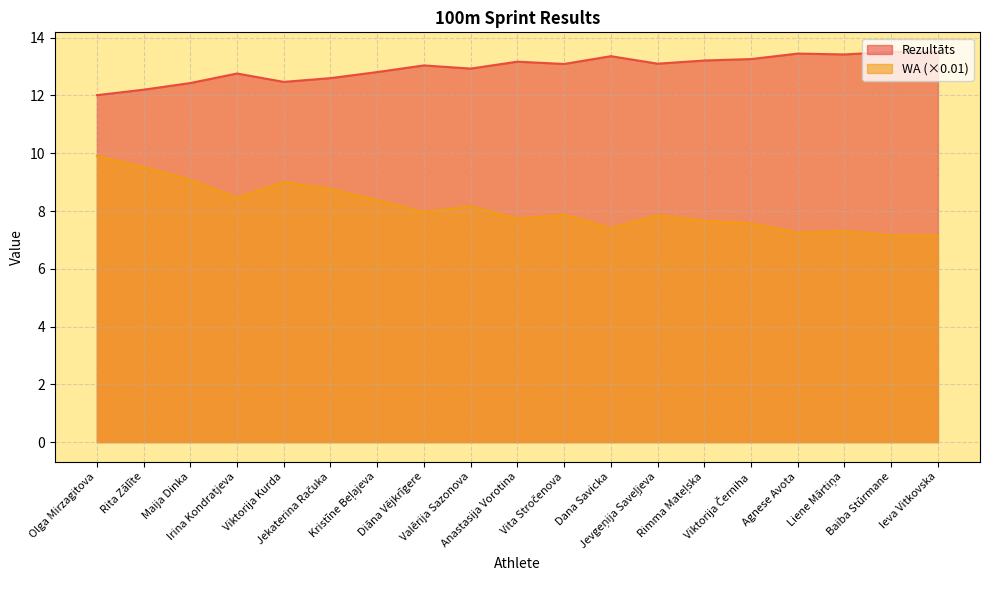

What is the spread (max minus min) of values at Viktorija Kurda?

3.5